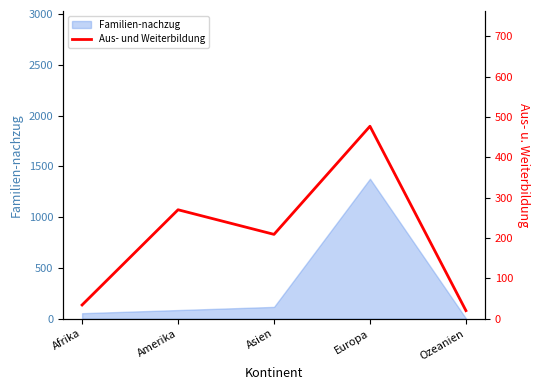

Which category has the lowest value across all series?

Ozeanien